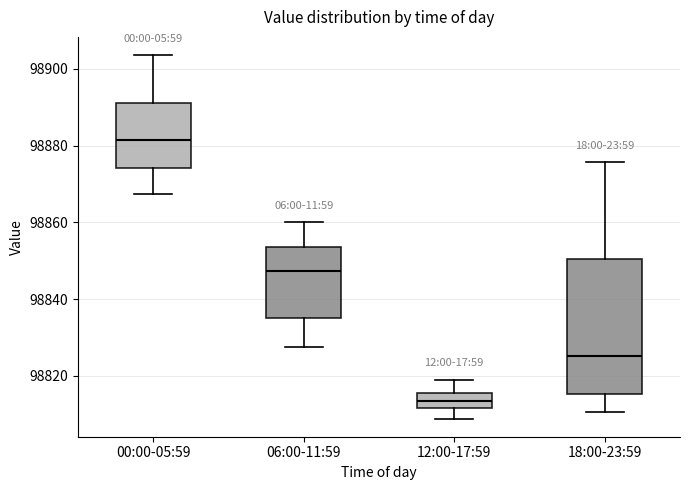

Reading left to right, transcribe this box plot: for each box, give where its median line is, the range the box spans, and where its two whiskers end, as read against the y-axis. The values are not printed on the chart, so give them approximately, as read against the axis.

00:00-05:59: median 98882, box 98874 to 98892, whiskers 98868 to 98904
06:00-11:59: median 98848, box 98836 to 98854, whiskers 98828 to 98860
12:00-17:59: median 98814, box 98812 to 98816, whiskers 98808 to 98820
18:00-23:59: median 98826, box 98816 to 98850, whiskers 98810 to 98876